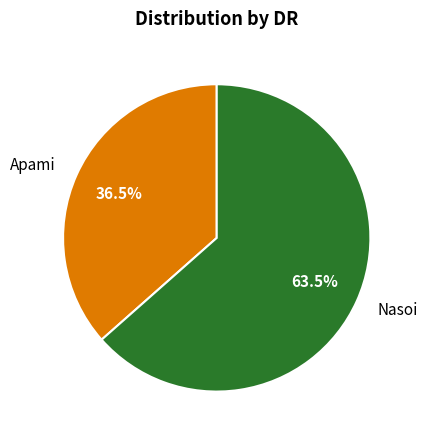

To the nearest percent, what is the combined percentage of Nasoi and Apami?

100%